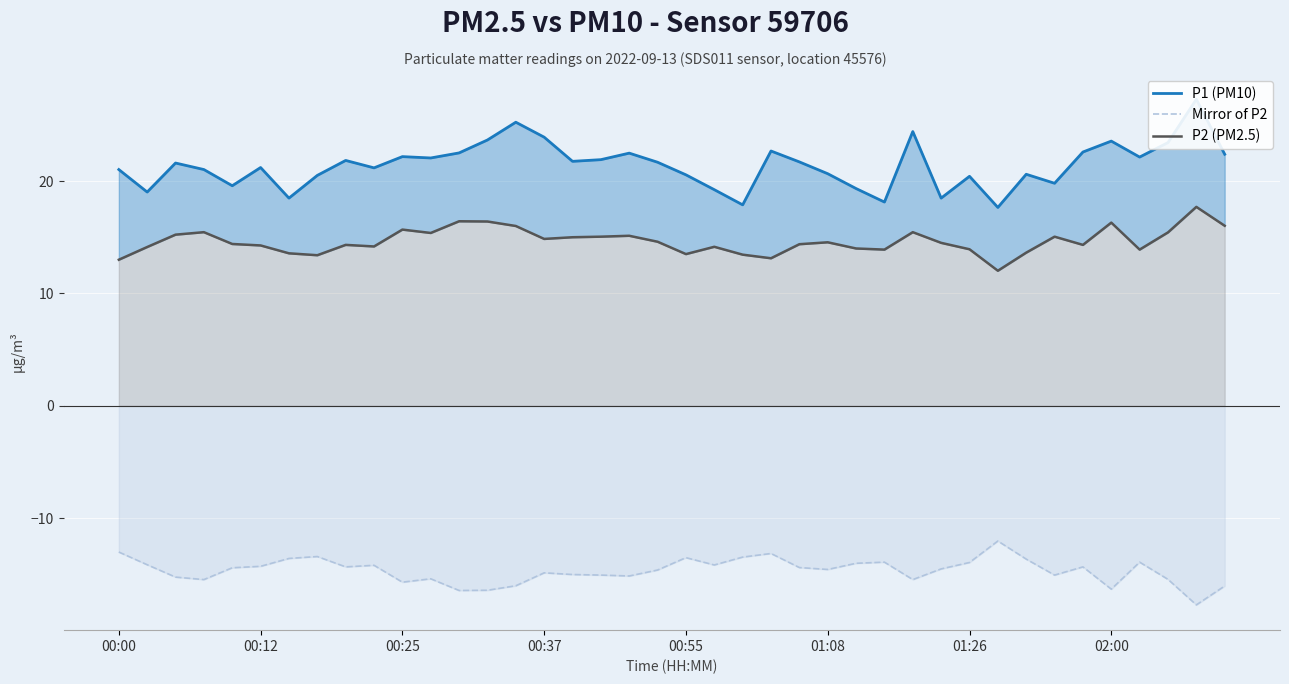

What is the total value across all series at 32?

20.6